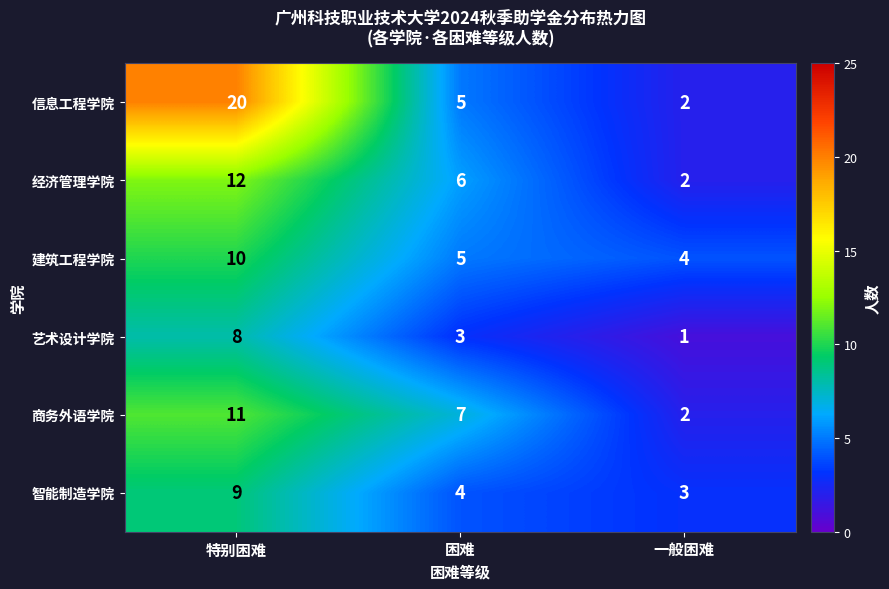

What is the total value across all series at 一般困难?

14